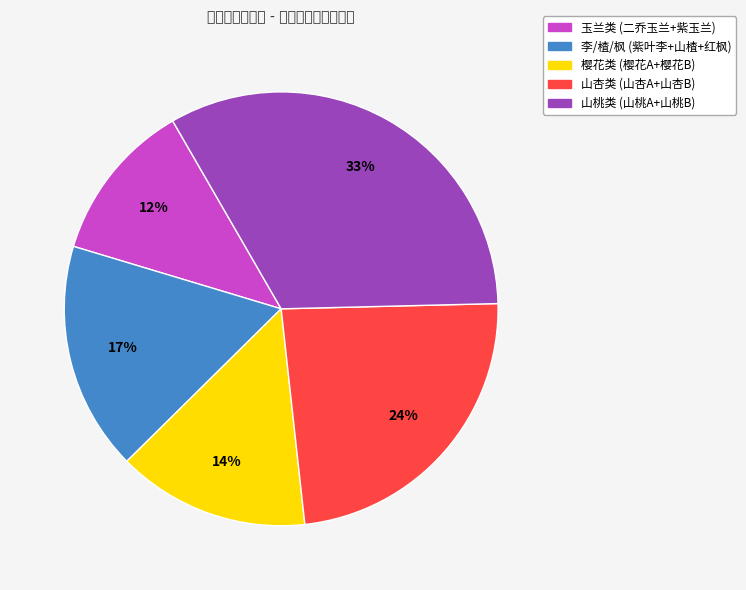

Which category has the smallest portion of the pie?

玉兰类 (二乔玉兰+紫玉兰)